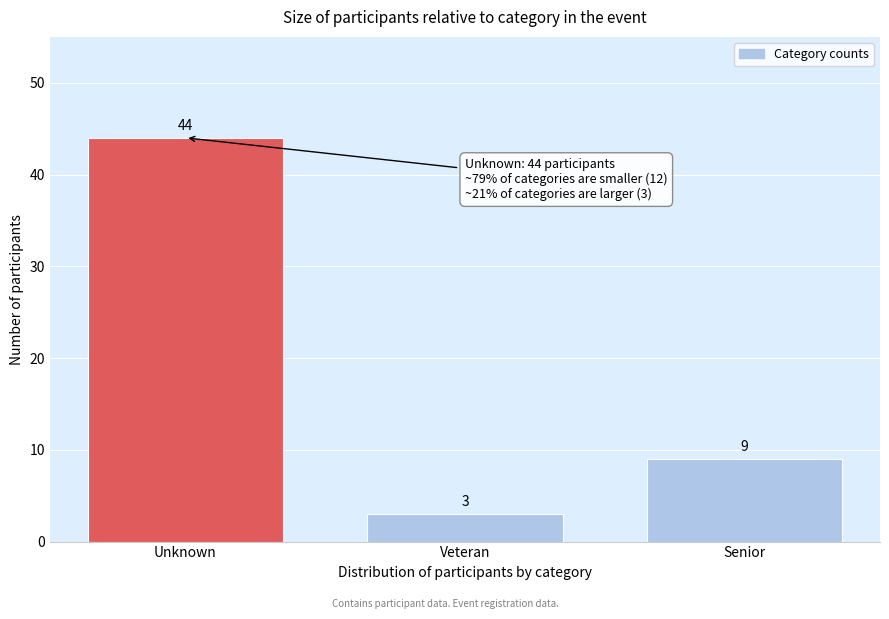

Reading left to right, extract all data points from this chart.

Unknown=44	Veteran=3	Senior=9